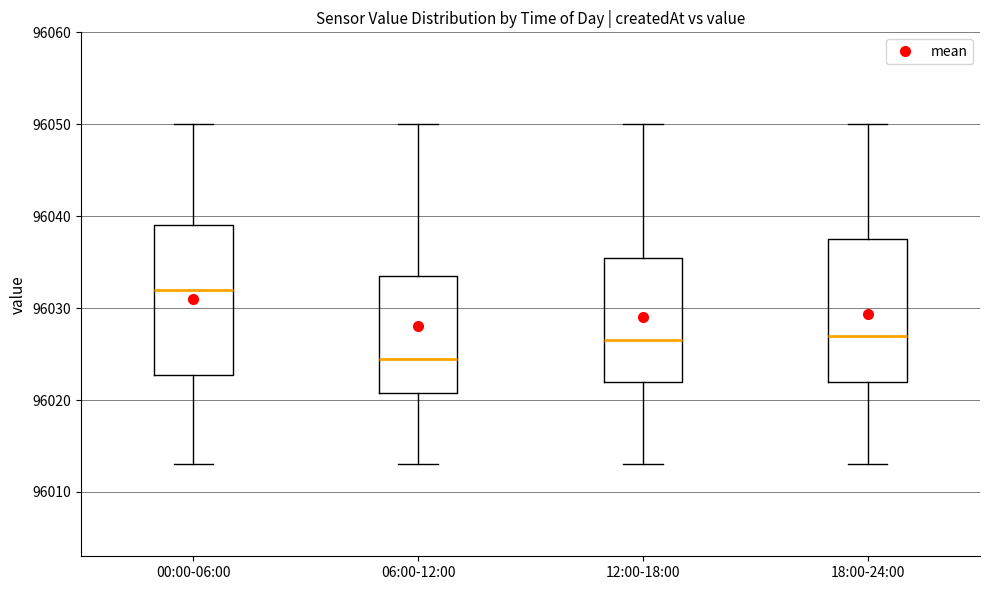

Reading left to right, read every box against the y-axis: the position of its median line, the range the box covers, and the ends of its whiskers. The values are not printed on the chart, so give them approximately, as read against the axis.

00:00-06:00: median 96032, box 96023 to 96039, whiskers 96013 to 96050
06:00-12:00: median 96025, box 96021 to 96034, whiskers 96013 to 96050
12:00-18:00: median 96027, box 96022 to 96036, whiskers 96013 to 96050
18:00-24:00: median 96027, box 96022 to 96038, whiskers 96013 to 96050